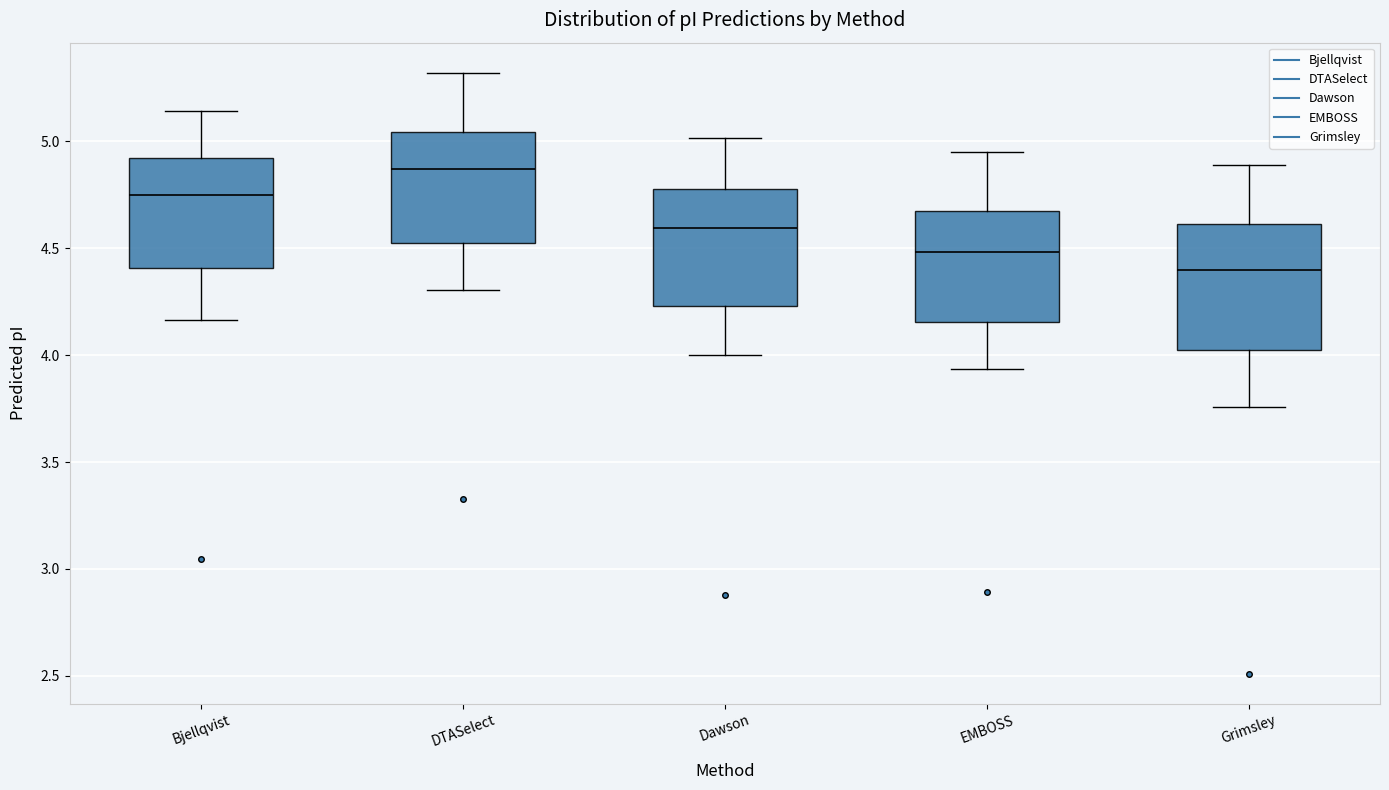

Reading left to right, read every box against the y-axis: the position of its median line, the range the box covers, and the ends of its whiskers. The values are not printed on the chart, so give them approximately, as read against the axis.

Bjellqvist: median 4.75, box 4.40 to 4.90, whiskers 4.15 to 5.15
DTASelect: median 4.85, box 4.55 to 5.05, whiskers 4.30 to 5.30
Dawson: median 4.60, box 4.25 to 4.80, whiskers 4.00 to 5.00
EMBOSS: median 4.50, box 4.15 to 4.70, whiskers 3.95 to 4.95
Grimsley: median 4.40, box 4.00 to 4.60, whiskers 3.75 to 4.90